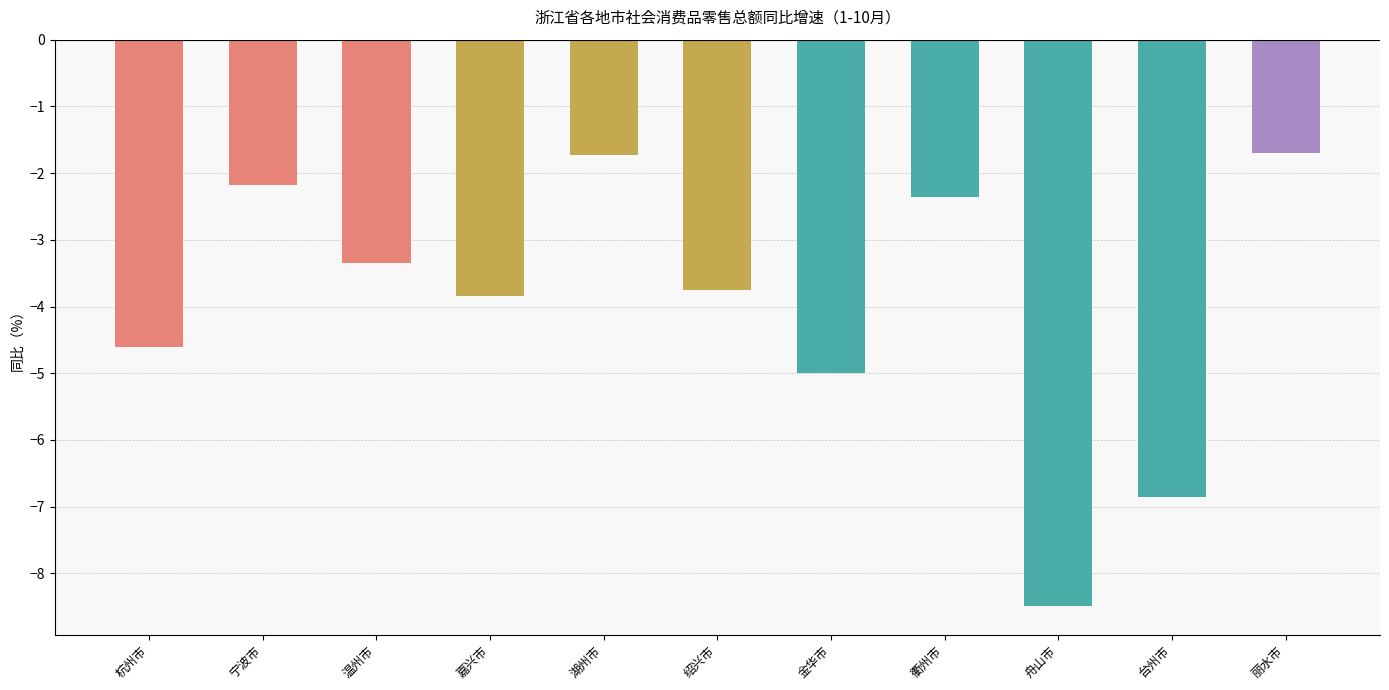

What is the sum of the values at 湖州市 and 宁波市?

-3.9